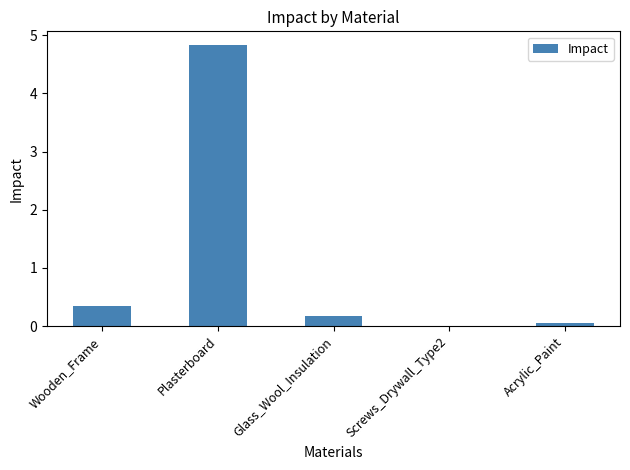

Between Glass_Wool_Insulation and Plasterboard, which is larger?

Plasterboard